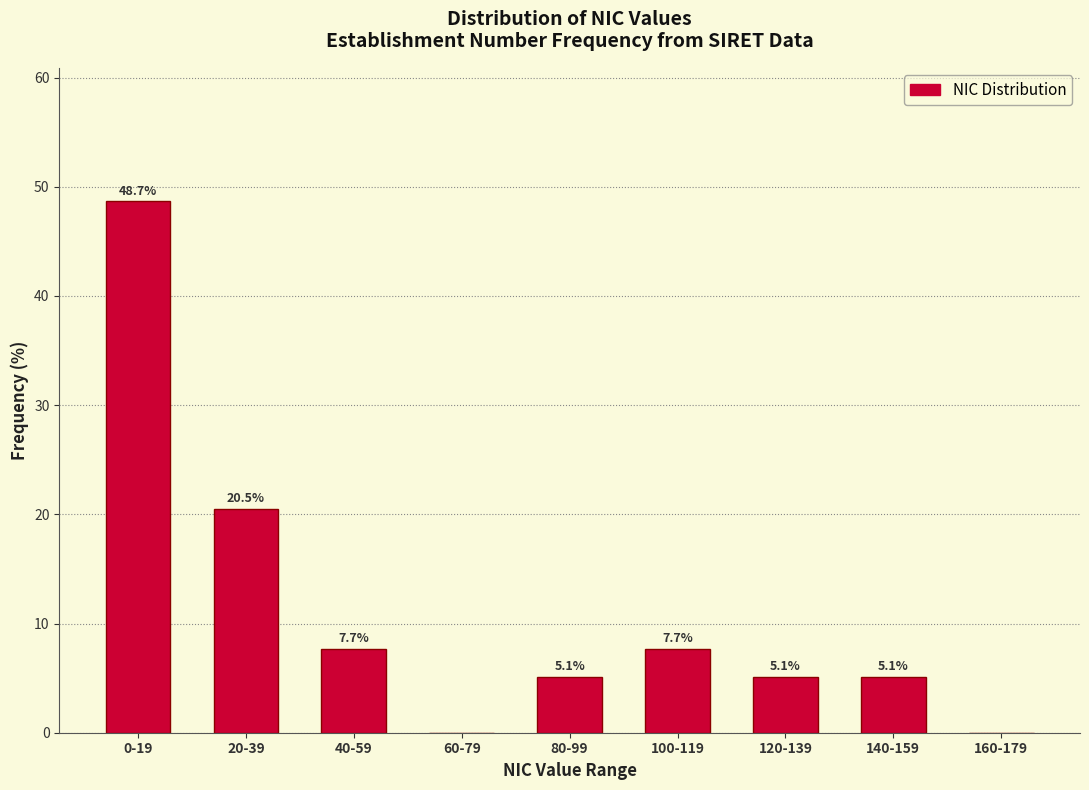

Reading left to right, transcribe all the data shown in this chart.

0-19=48.7	20-39=20.5	40-59=7.7	60-79=0.0	80-99=5.1	100-119=7.7	120-139=5.1	140-159=5.1	160-179=0.0